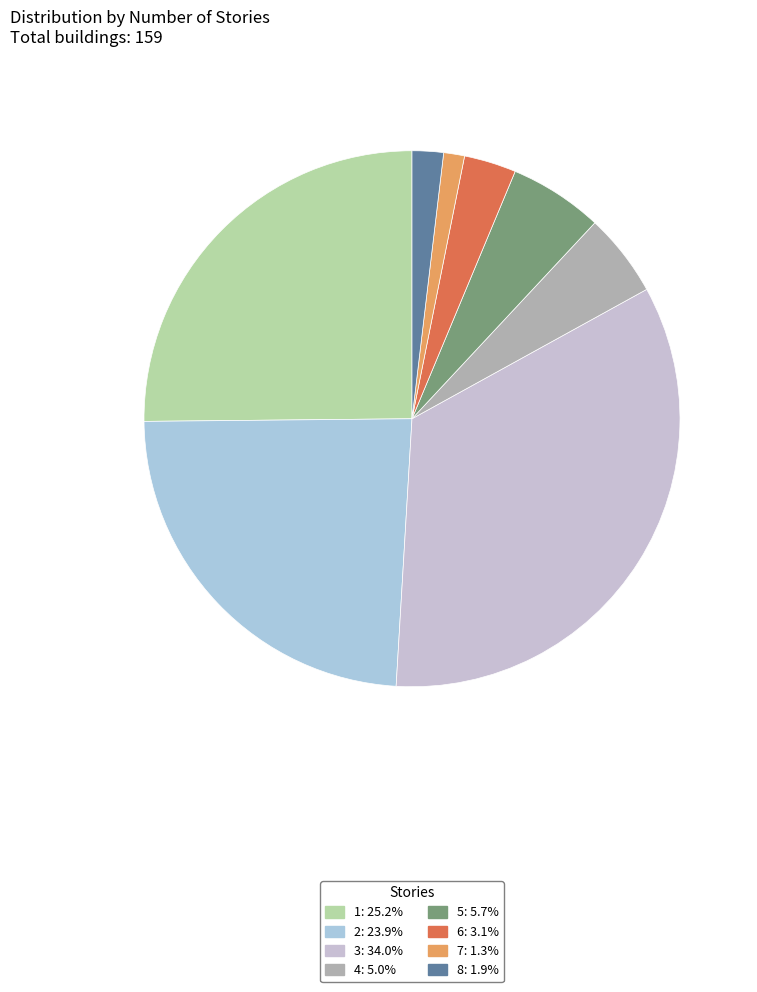

Does 1 represent more than half of the total?

No